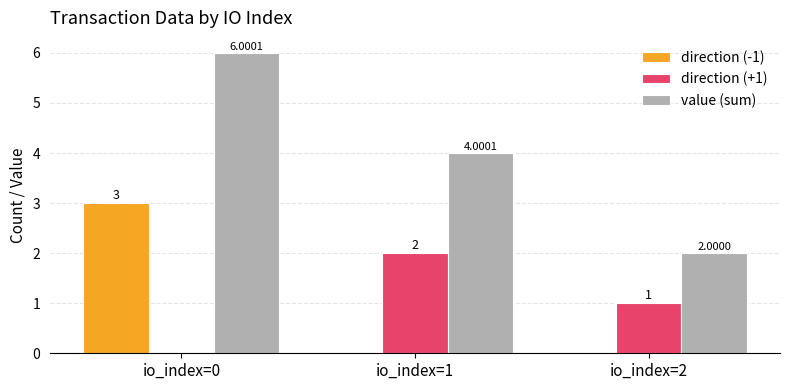

Which series has the largest total across all categories?

value (sum)